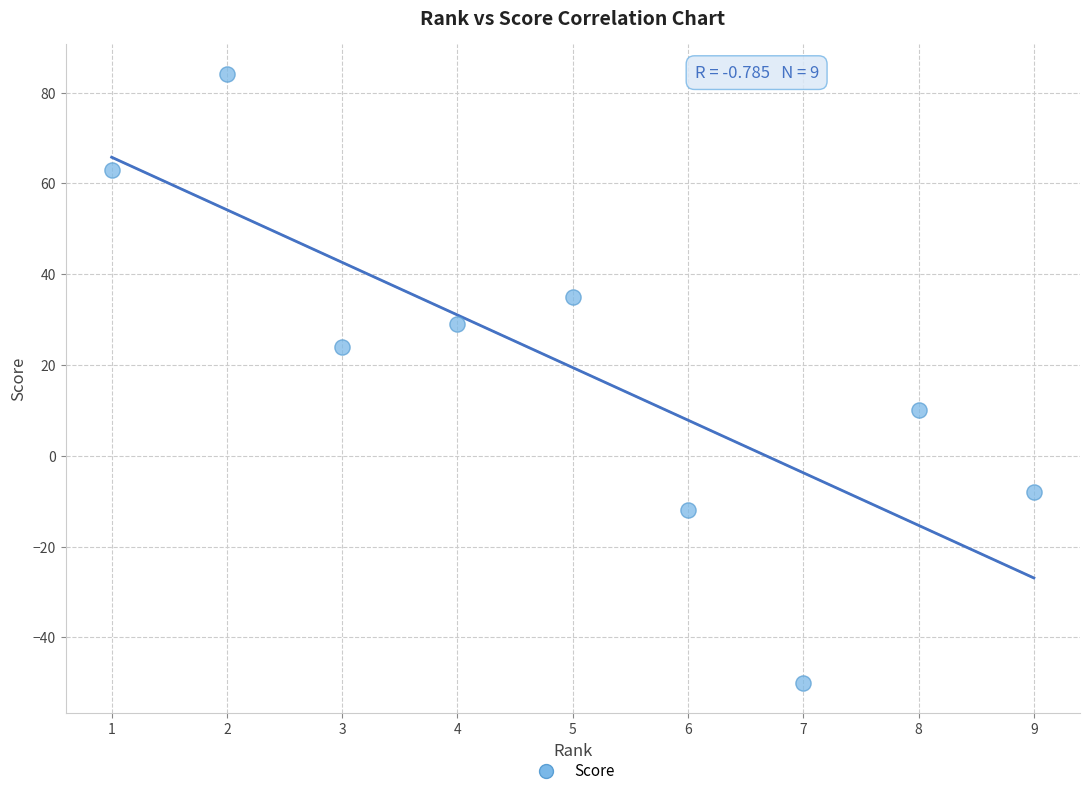

What is the average X value?

5